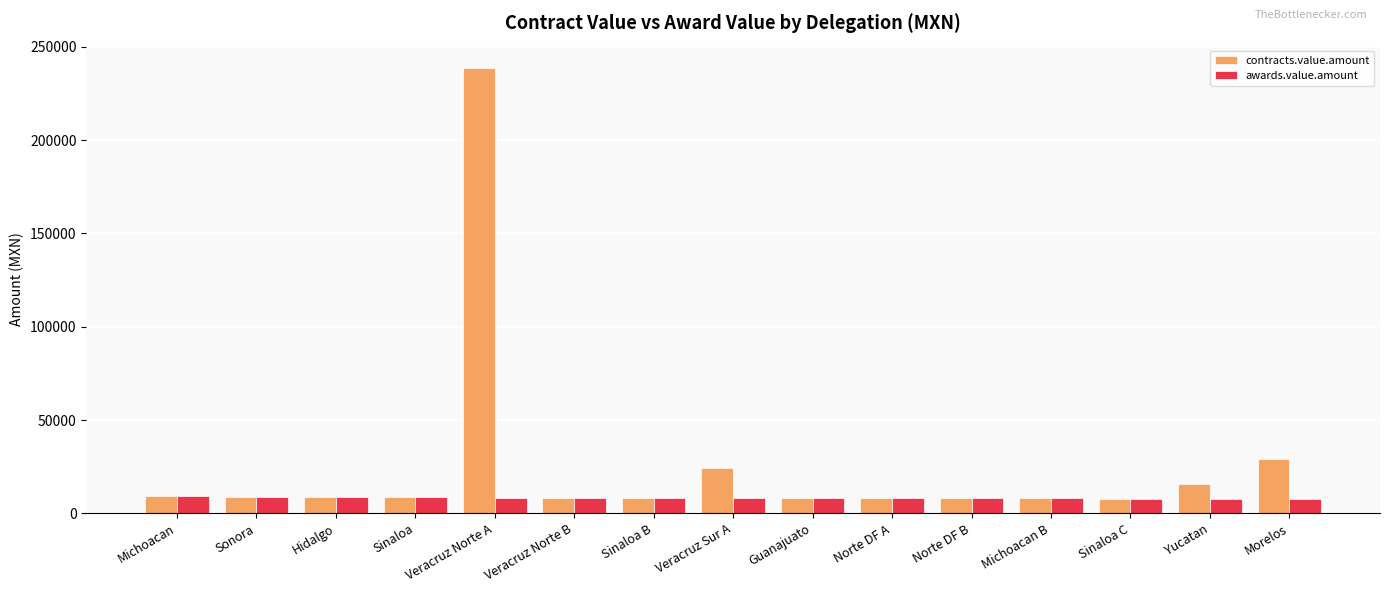

What is the greatest value displayed?

238669.2